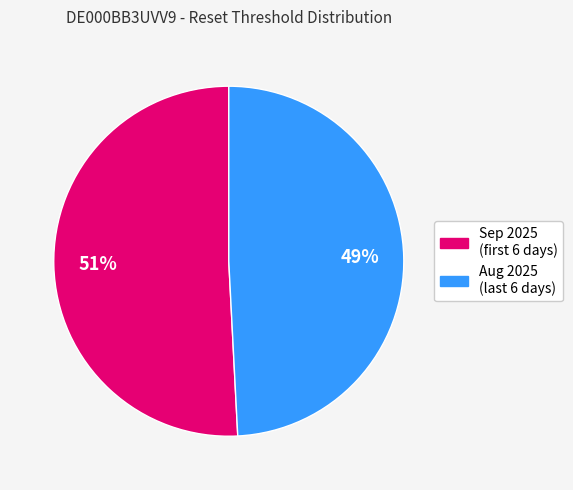

Does any single category account for the majority?

Yes